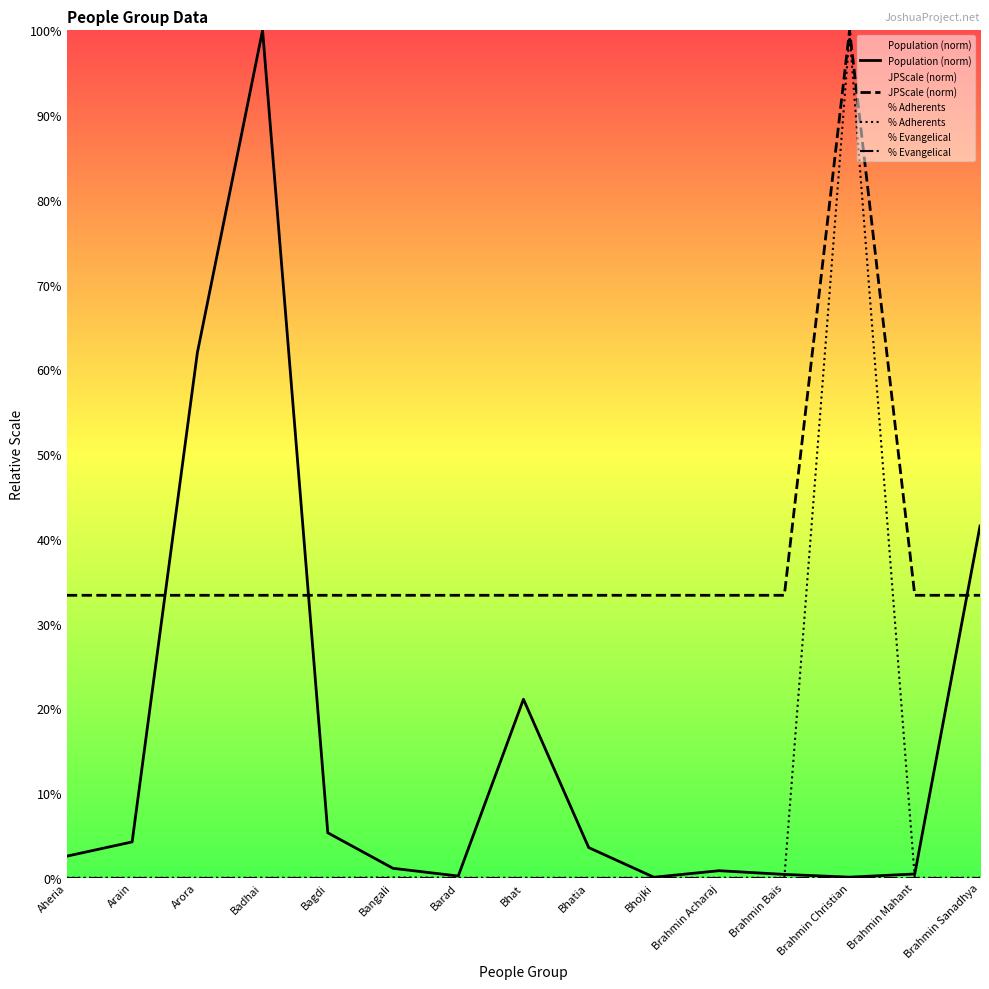

What are all the series names shown in the legend?

Population (norm), JPScale (norm), % Adherents, % Evangelical